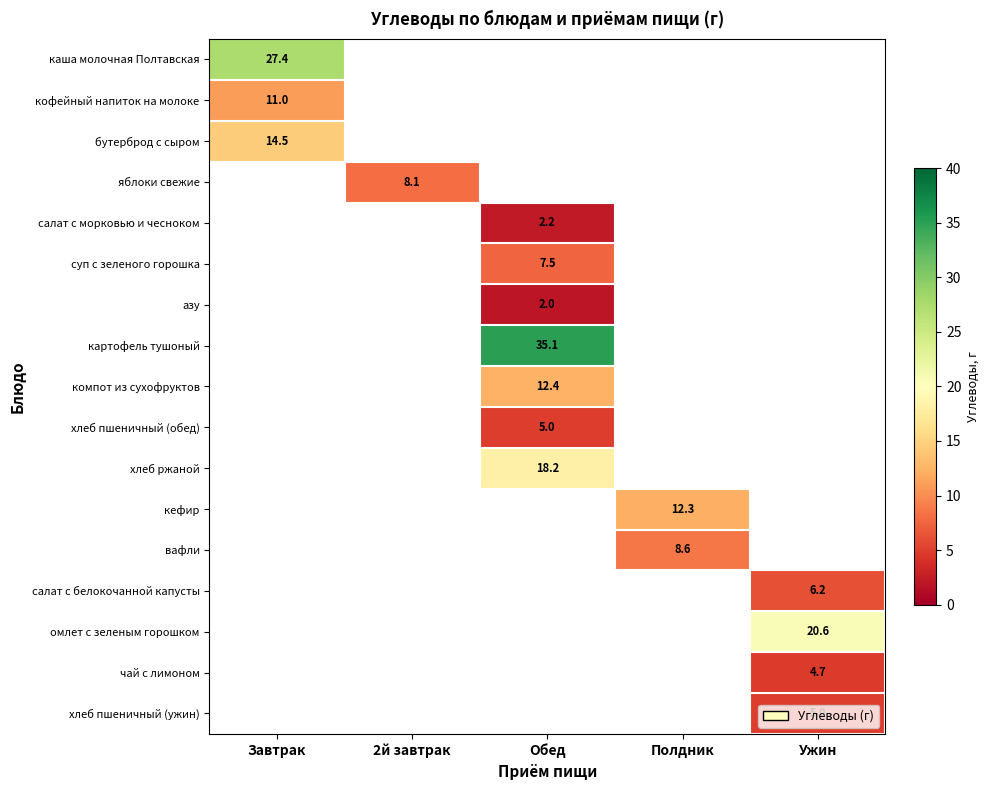

Which has a higher value, Полдник or Обед?

Обед